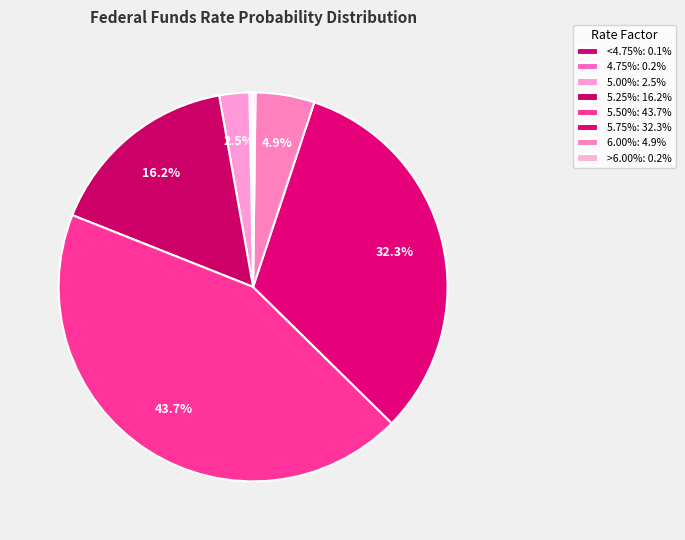

To the nearest percent, what portion does 5.00% represent?

2%